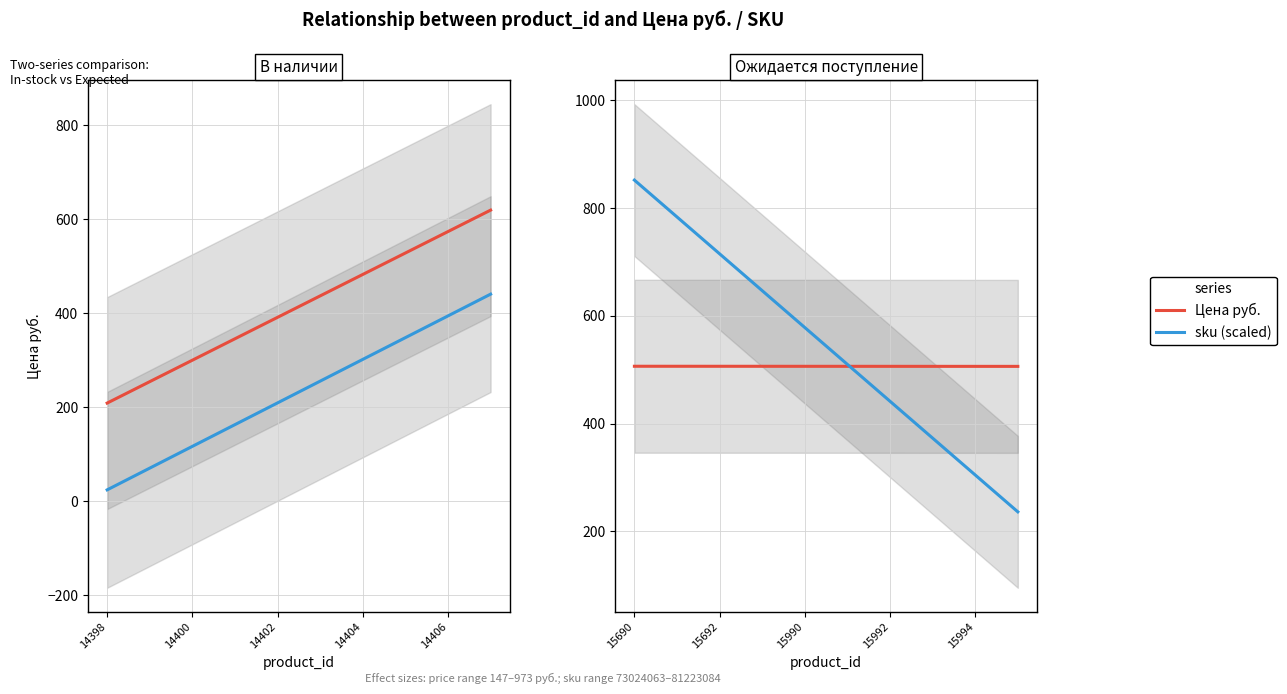

The Цена руб. series shows 786.2 at 15990. True or false?

False